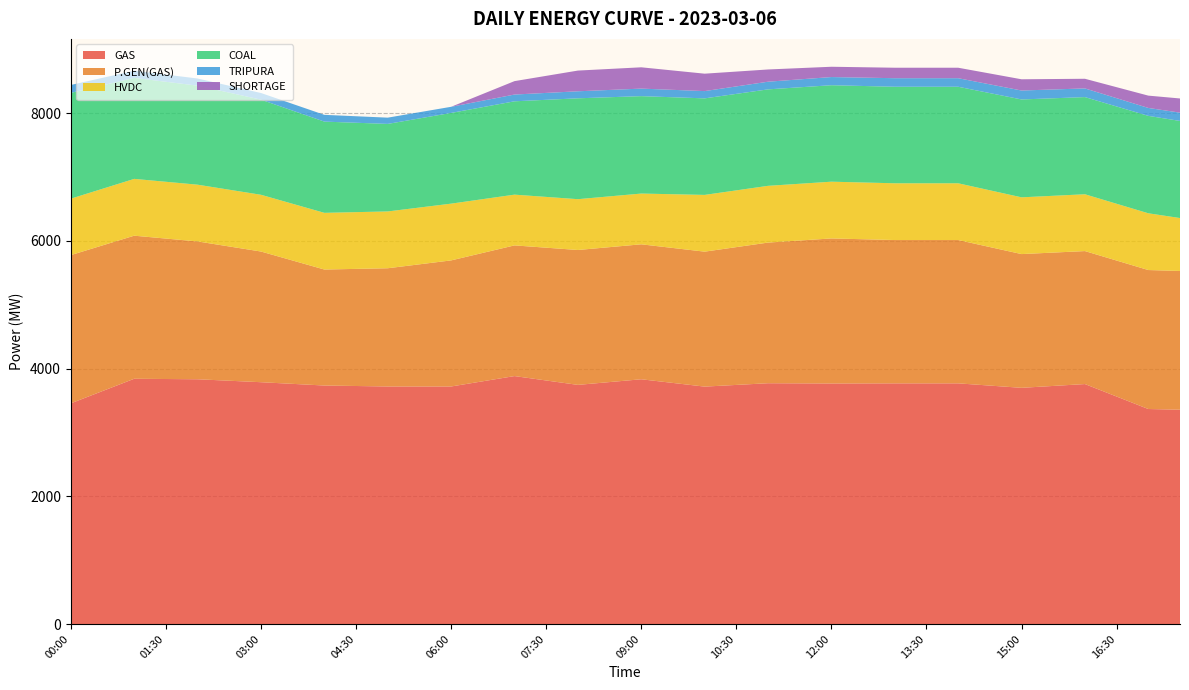

Reading left to right, list all the values displayed in this chart.

GAS: 3457.0	3649.5	3842.0	3838.0	3834.0	3811.0	3788.0	3762.0	3736.0	3728.5	3721.0	3721.0	3721.0	3802.5	3884.0	3815.0	3746.0	3790.0	3834.0	3776.5	3719.0	3745.5	3772.0	3770.0	3768.0	3769.0	3770.0	3770.0	3770.0	3735.0	3700.0	3729.5	3759.0	3563.5	3368.0	3357.5
P.GEN(GAS): 2322.0	2281.5	2241.0	2200.0	2159.0	2103.0	2047.0	1932.0	1817.0	1834.5	1852.0	1913.5	1975.0	2011.0	2047.0	2080.0	2113.0	2113.5	2114.0	2114.0	2114.0	2158.5	2203.0	2237.5	2272.0	2258.5	2245.0	2245.0	2245.0	2170.0	2095.0	2089.0	2083.0	2130.0	2177.0	2173.0
HVDC: 884.0	887.0	890.0	889.5	889.0	889.0	889.0	888.5	888.0	889.0	890.0	889.5	889.0	842.0	795.0	795.5	796.0	795.5	795.0	842.0	889.0	889.0	889.0	889.0	889.0	889.0	889.0	889.0	889.0	889.0	889.0	889.5	890.0	889.5	889.0	829.0
COAL: 1657.0	1619.5	1582.0	1566.5	1551.0	1520.5	1490.0	1459.5	1429.0	1400.0	1371.0	1396.0	1421.0	1441.5	1462.0	1521.0	1580.0	1553.0	1526.0	1519.0	1512.0	1511.5	1511.0	1511.0	1511.0	1511.5	1512.0	1512.0	1512.0	1522.5	1533.0	1527.5	1522.0	1524.0	1526.0	1521.0
TRIPURA: 124.0	118.0	112.0	112.0	112.0	108.0	104.0	105.0	106.0	102.0	98.0	97.0	96.0	101.0	106.0	108.0	110.0	114.0	118.0	116.0	114.0	117.0	120.0	124.0	128.0	131.0	134.0	134.0	134.0	137.0	140.0	138.0	136.0	130.0	124.0	130.0
SHORTAGE: 0.0	0.0	0.0	0.0	0.0	0.0	0.0	0.0	0.0	0.0	0.0	0.0	0.0	105.1	210.1	267.3	324.4	329.0	333.6	303.2	272.8	232.2	191.7	176.5	161.3	162.6	164.0	164.0	164.0	170.0	176.0	163.5	151.0	172.0	193.0	222.0